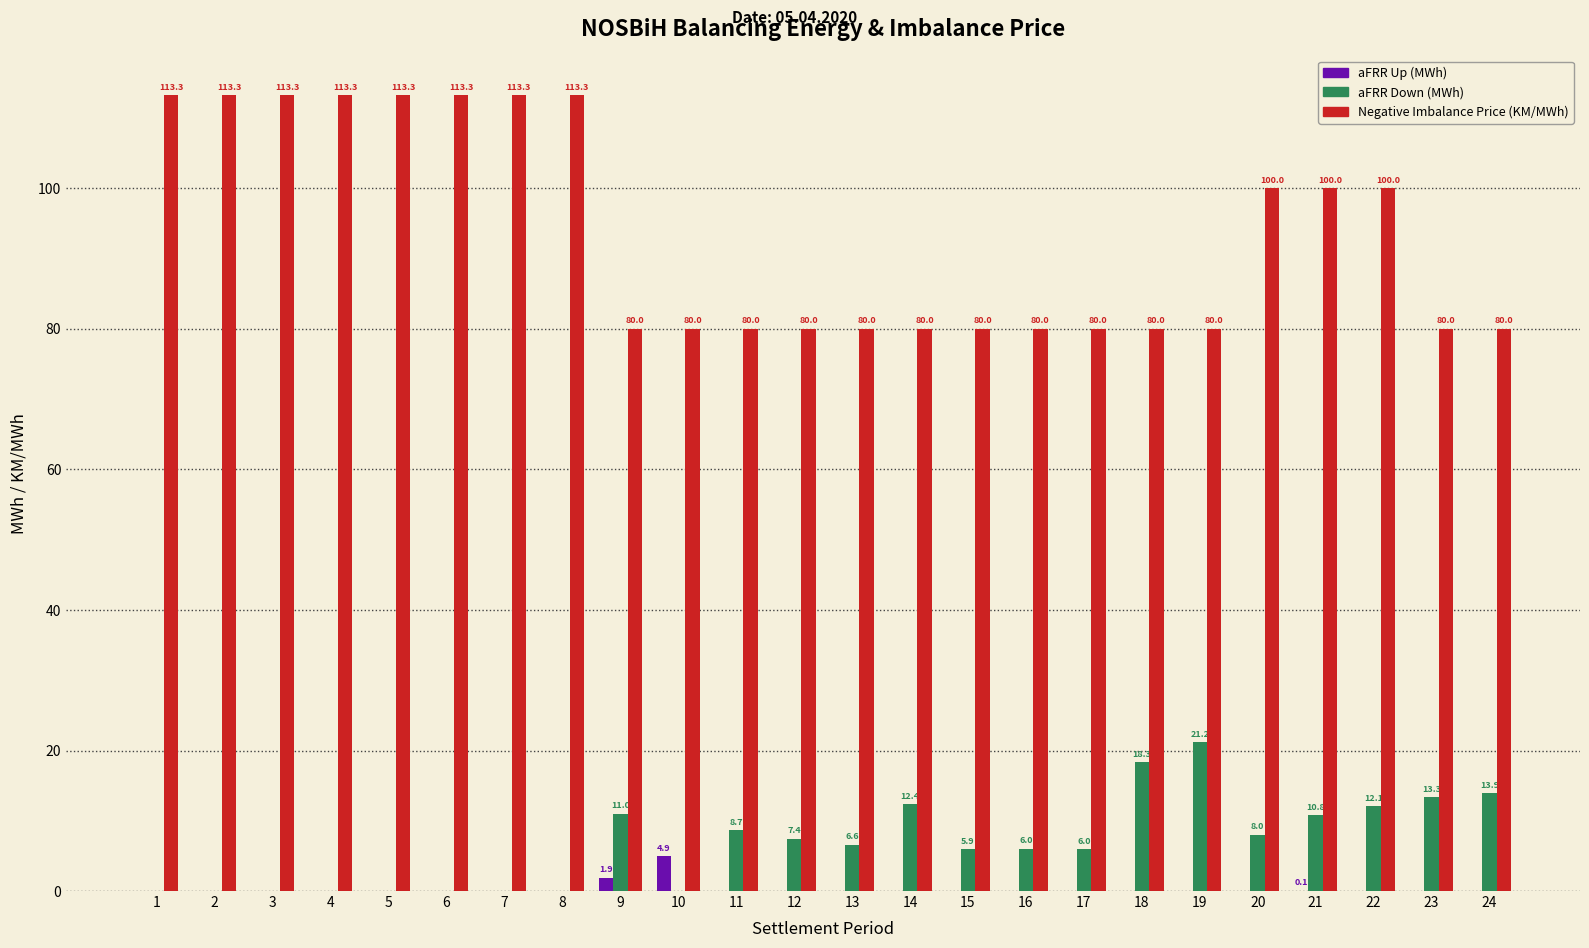

What is the total value across all series at 11?

88.7